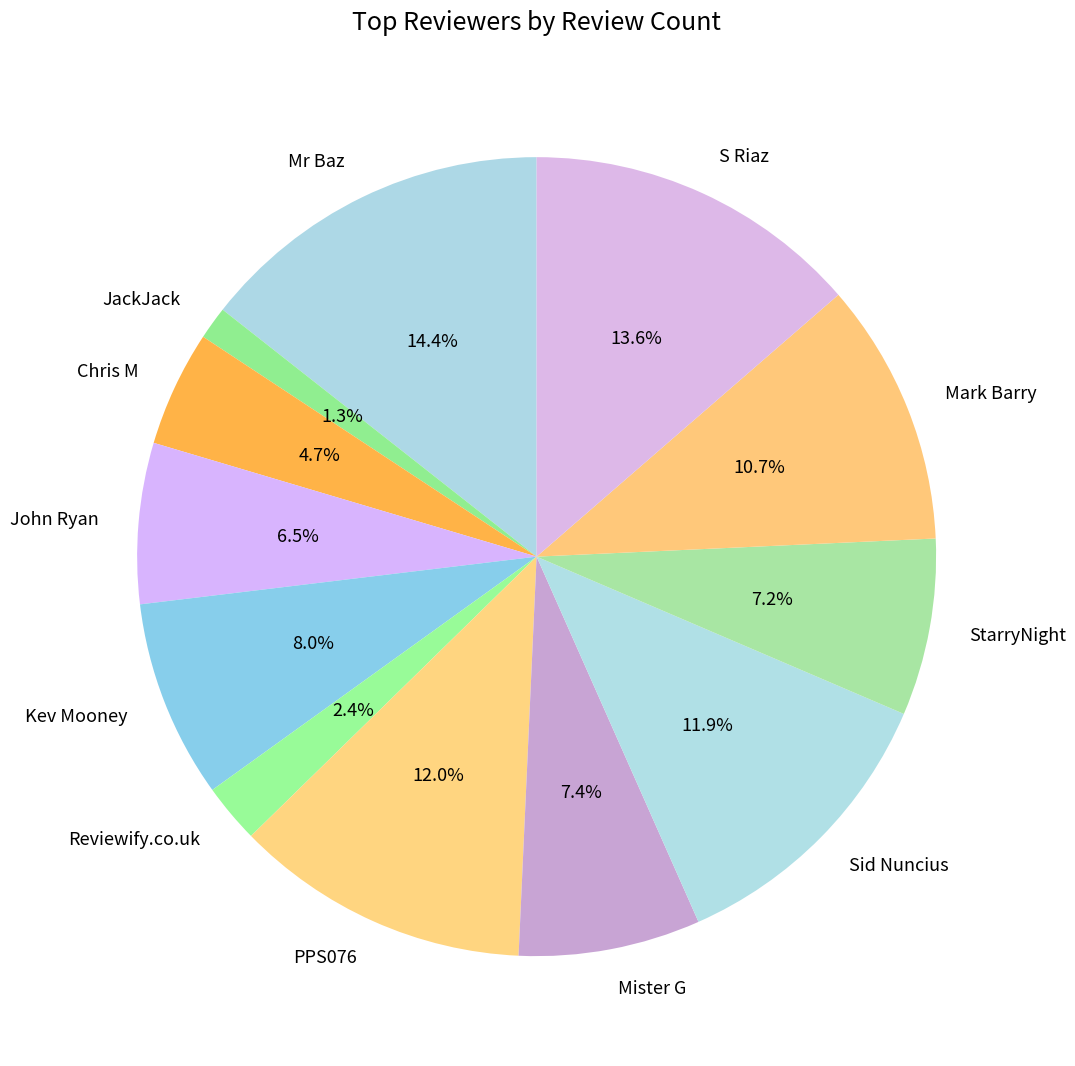

Combined, do StarryNight and PPS076 account for over 50%?

No